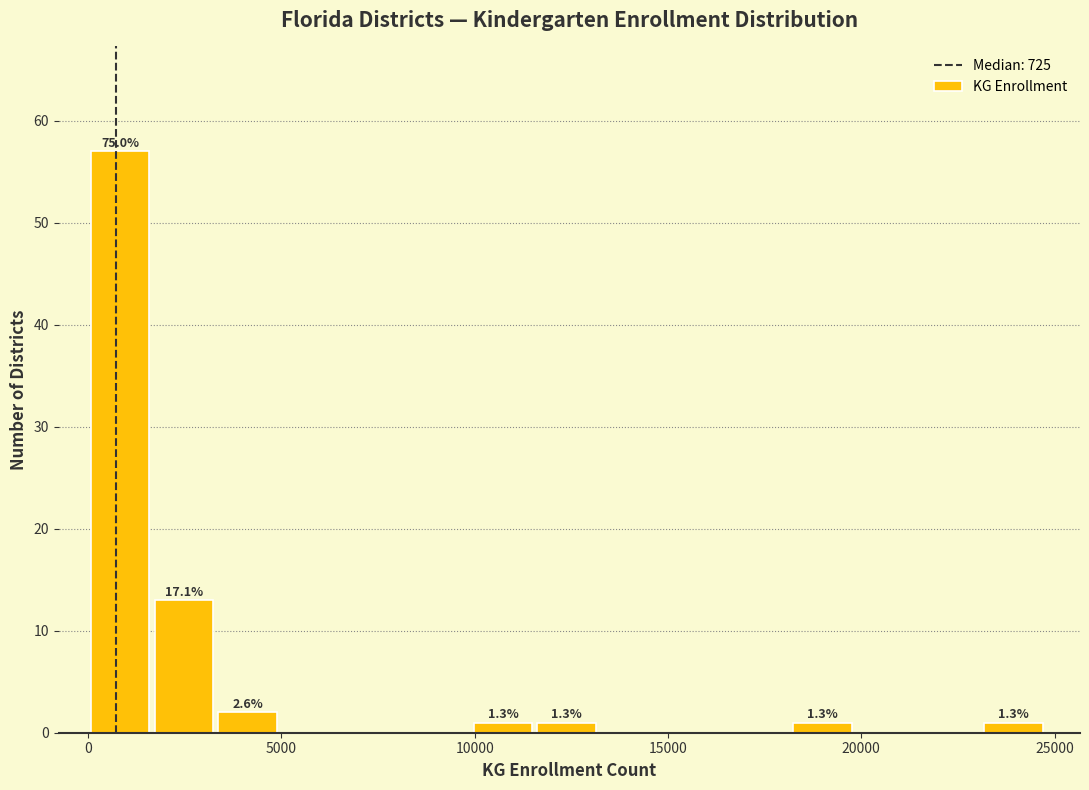

Around what value on the x-axis is the tallest bar? Give the approximate position of its centre, as read against the axis.

1000